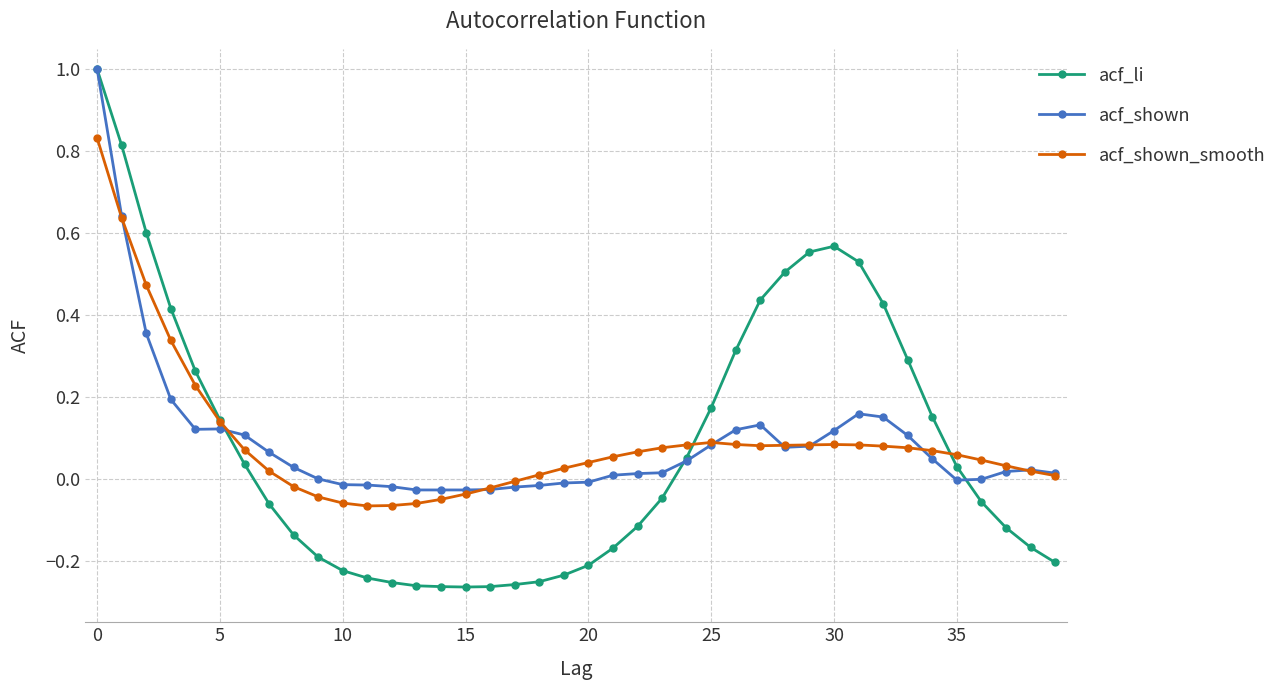

Which series ends up on top after the final intersection of acf_li and acf_shown_smooth?

acf_shown_smooth